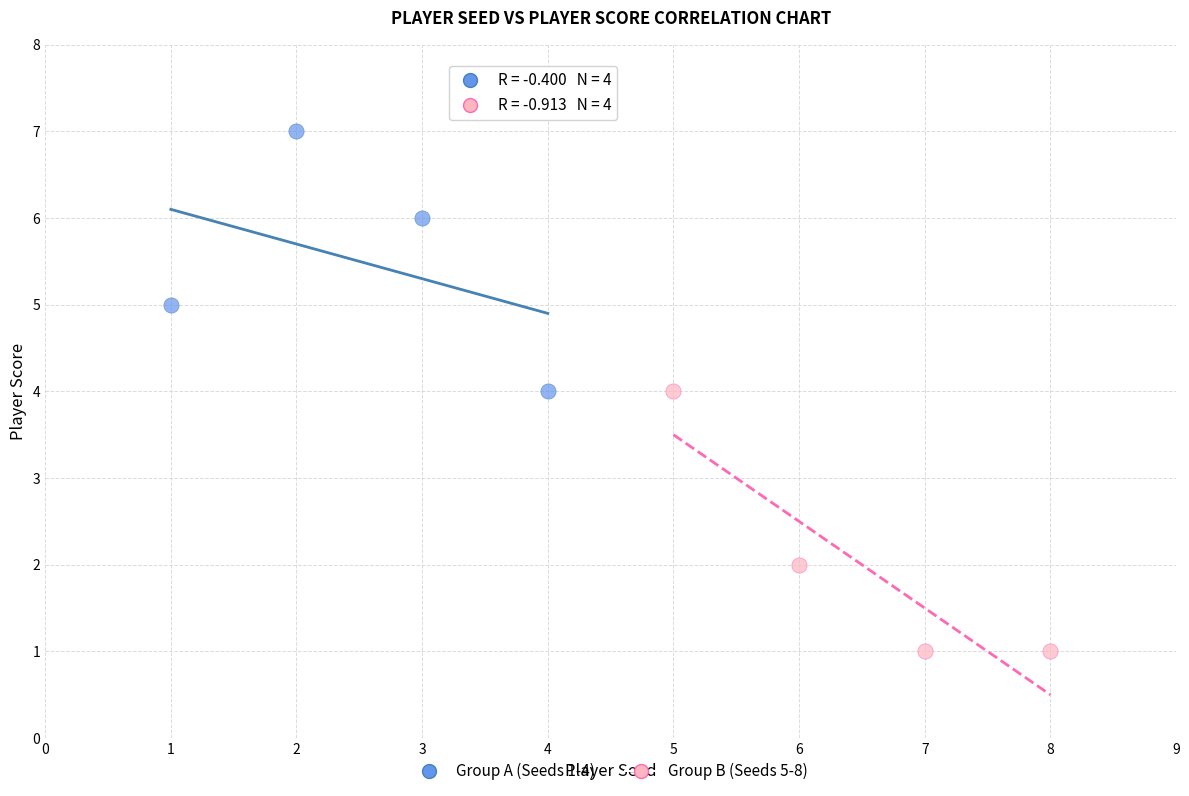

Which series reaches the minimum Y coordinate?

Group B (Seeds 5-8)